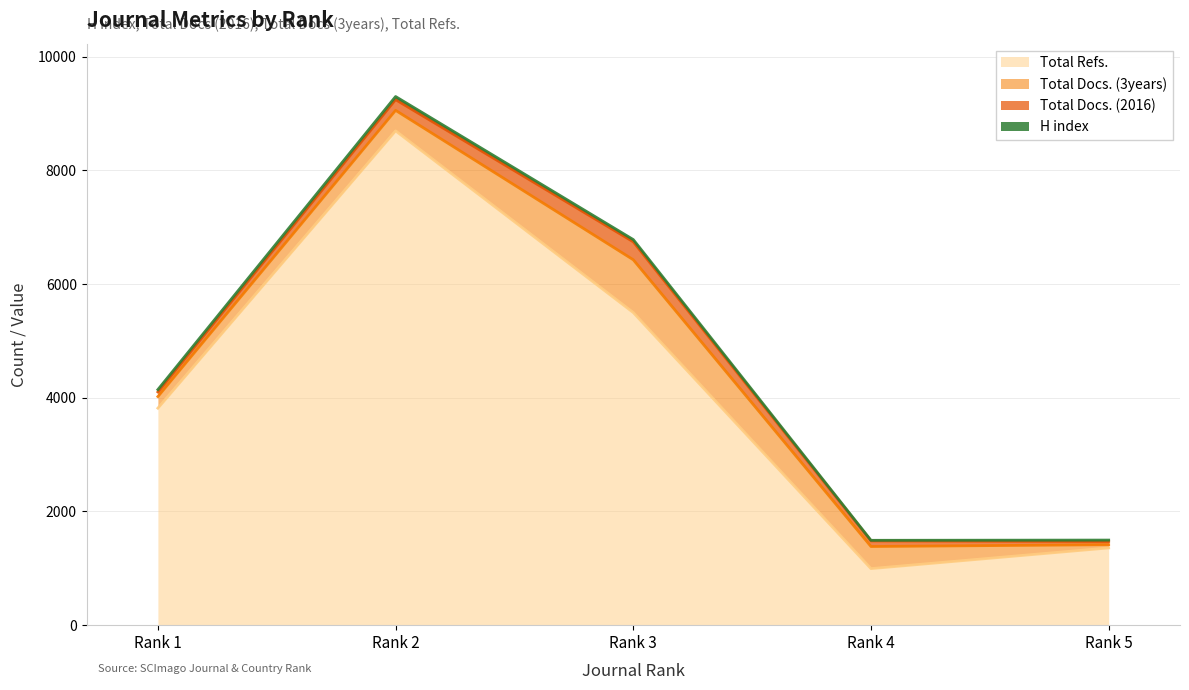

What is the total value across all series at Rank 2
Journal of Mountain Science?

9301